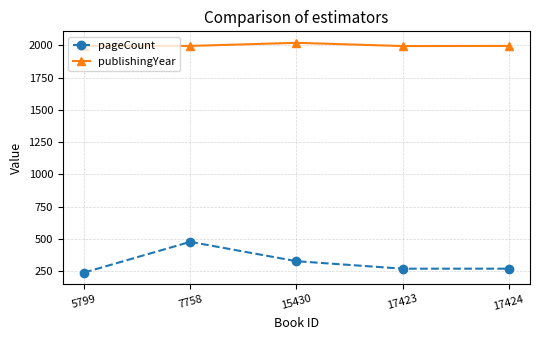

Which category has the highest value across all series?

15430